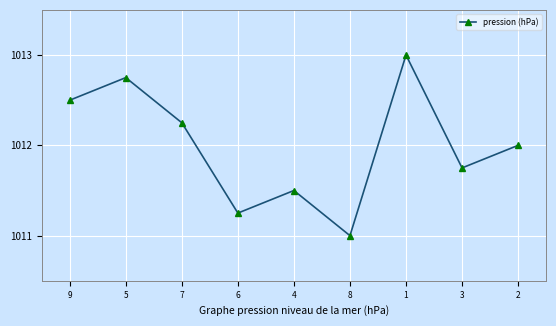

Approximately how many times larger is the value at 9 compared to 1?

1.0